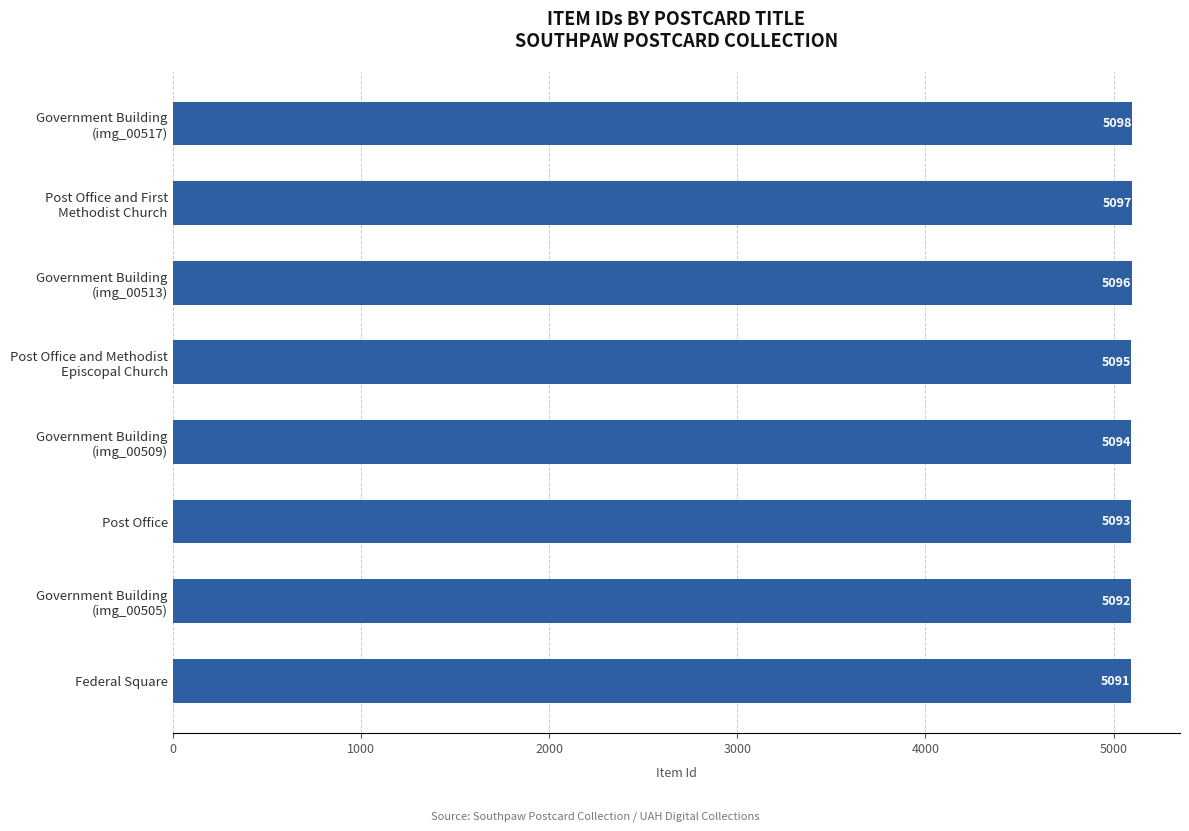

The chart shows a value of 5091 at Federal Square. True or false?

True